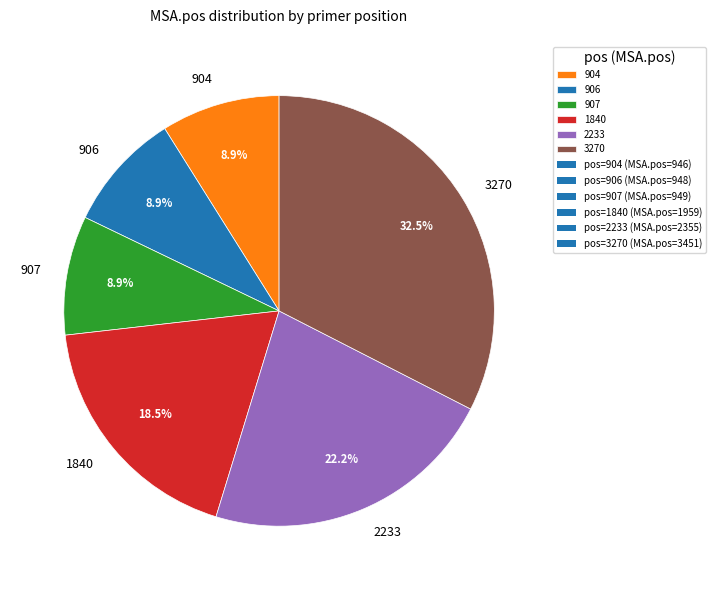

Does 907 represent more than half of the total?

No